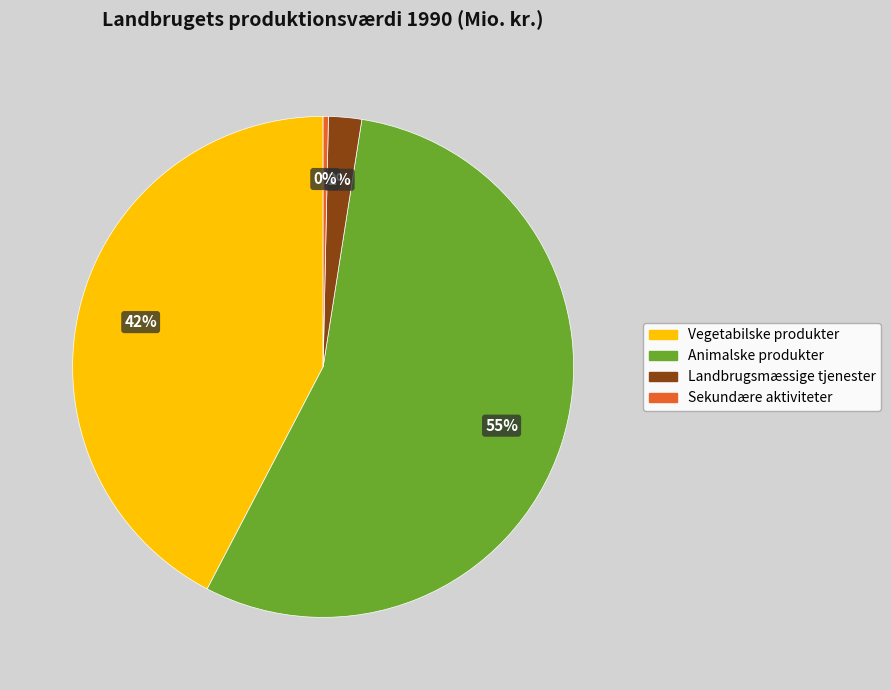

Does any single category account for the majority?

Yes